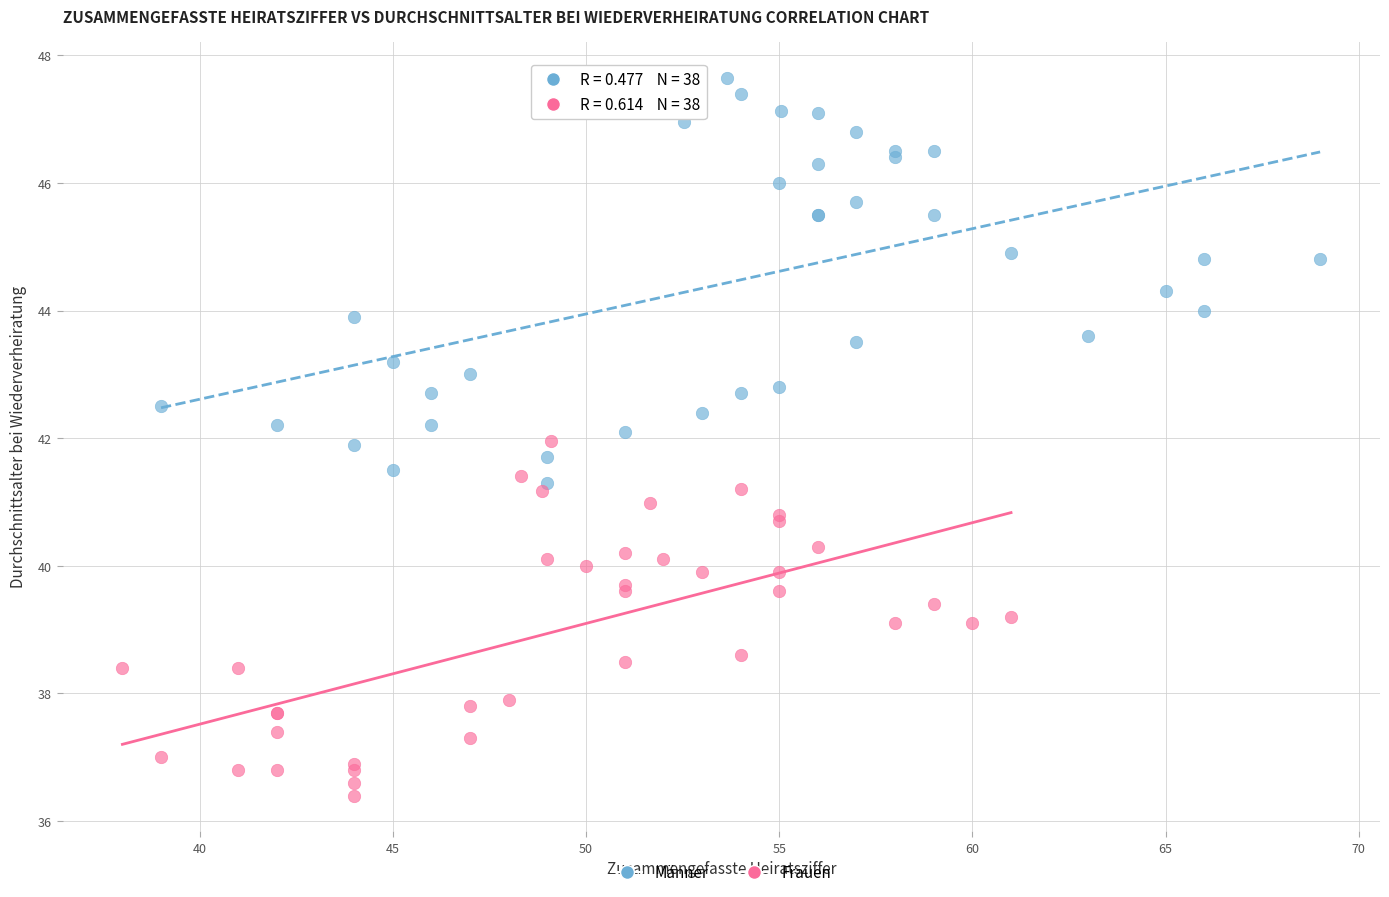

What are all the series names shown in the legend?

Männer, Frauen